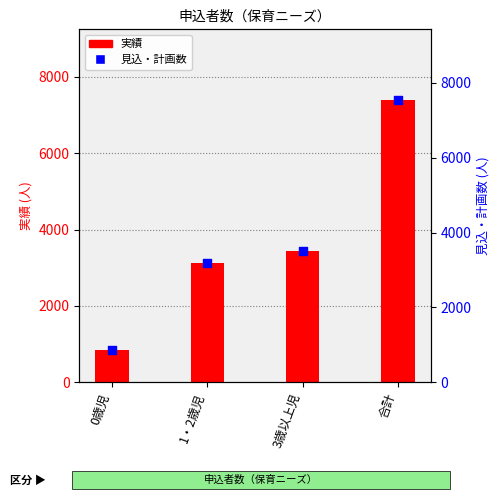

Which series reaches the maximum Y coordinate?

見込・計画数